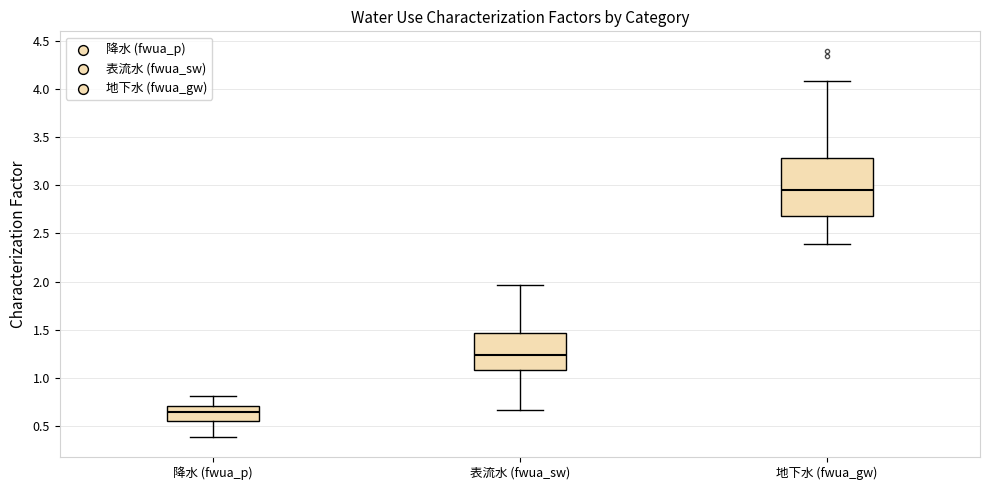

Reading left to right, read every box against the y-axis: the position of its median line, the range the box covers, and the ends of its whiskers. The values are not printed on the chart, so give them approximately, as read against the axis.

降水 (fwua_p): median 0.65, box 0.55 to 0.70, whiskers 0.40 to 0.80
表流水 (fwua_sw): median 1.25, box 1.10 to 1.45, whiskers 0.65 to 1.95
地下水 (fwua_gw): median 2.95, box 2.70 to 3.30, whiskers 2.40 to 4.10